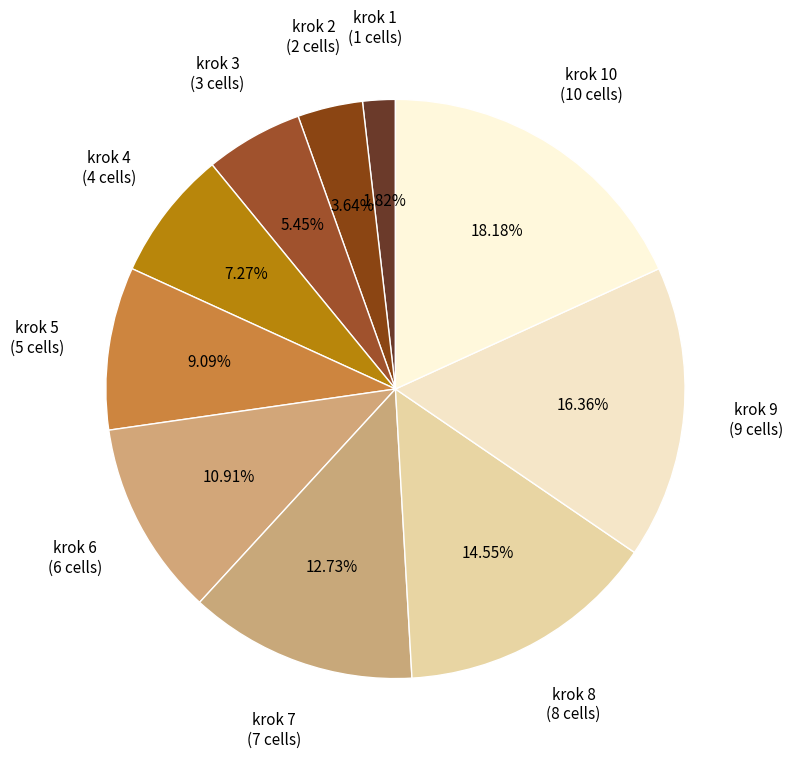

Is there any slice that represents more than half of the pie?

No